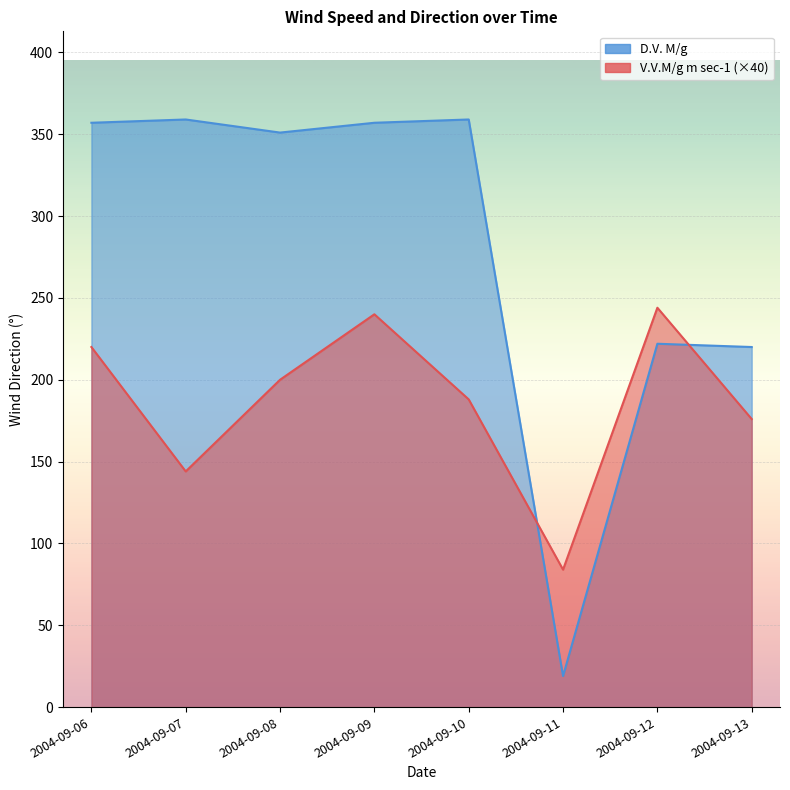

At which label does D.V. M/g first exceed 357?

2004-09-07